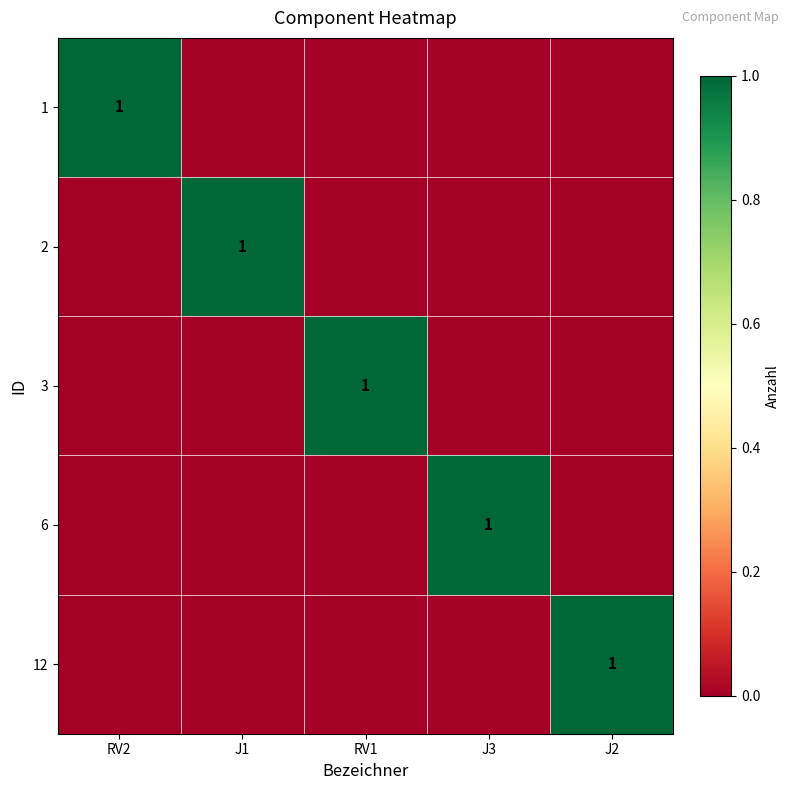

How many data points does each series have?

5